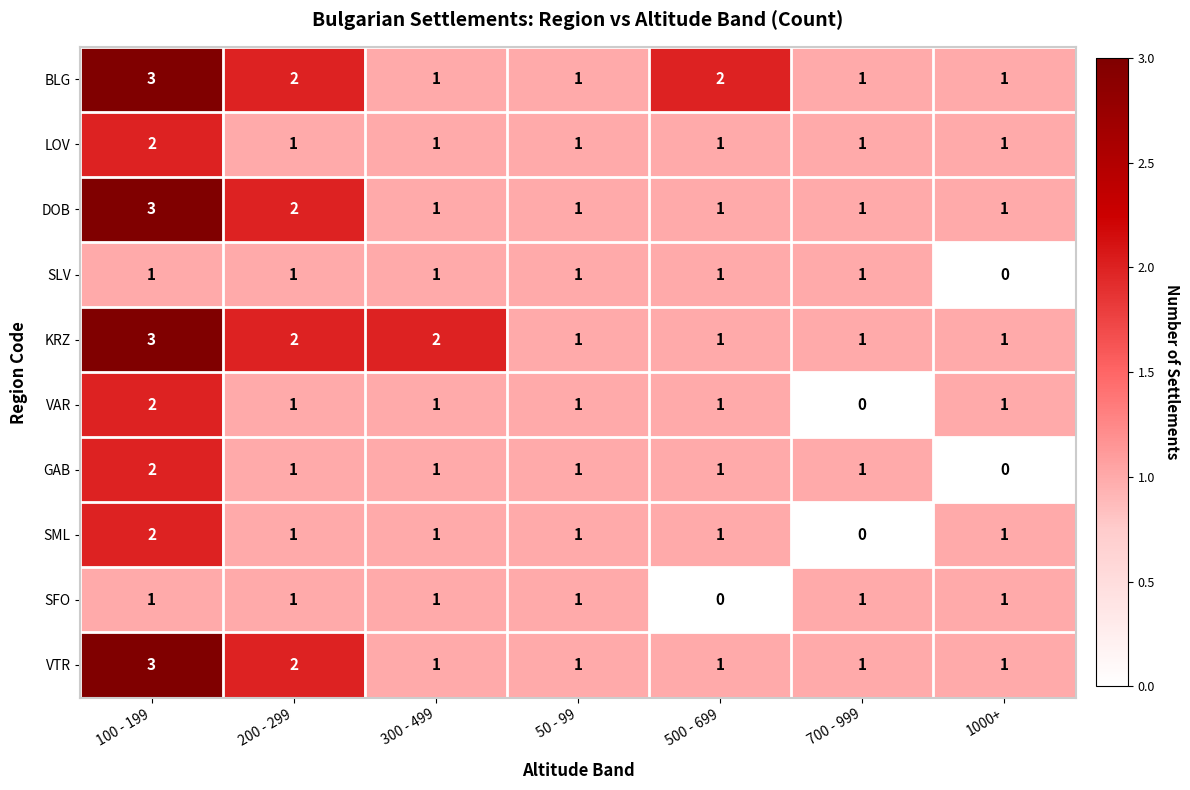

Count the SLV values in the range 1 to 2.

6